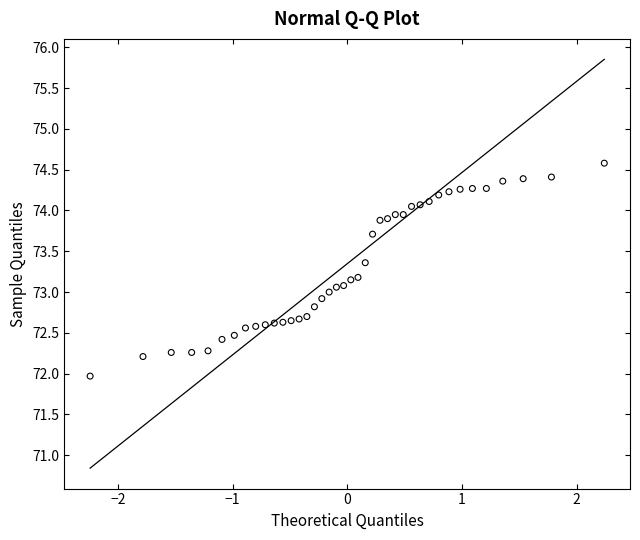

What is the range of Y values (max minus min)?

2.6